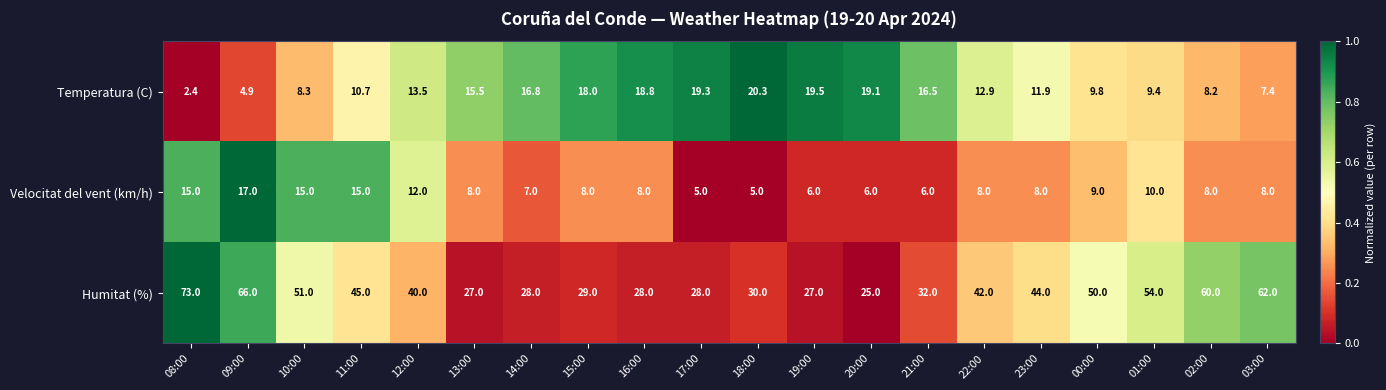

Between 08:00 and 19:00, which series saw the biggest shift?

Humitat (%)